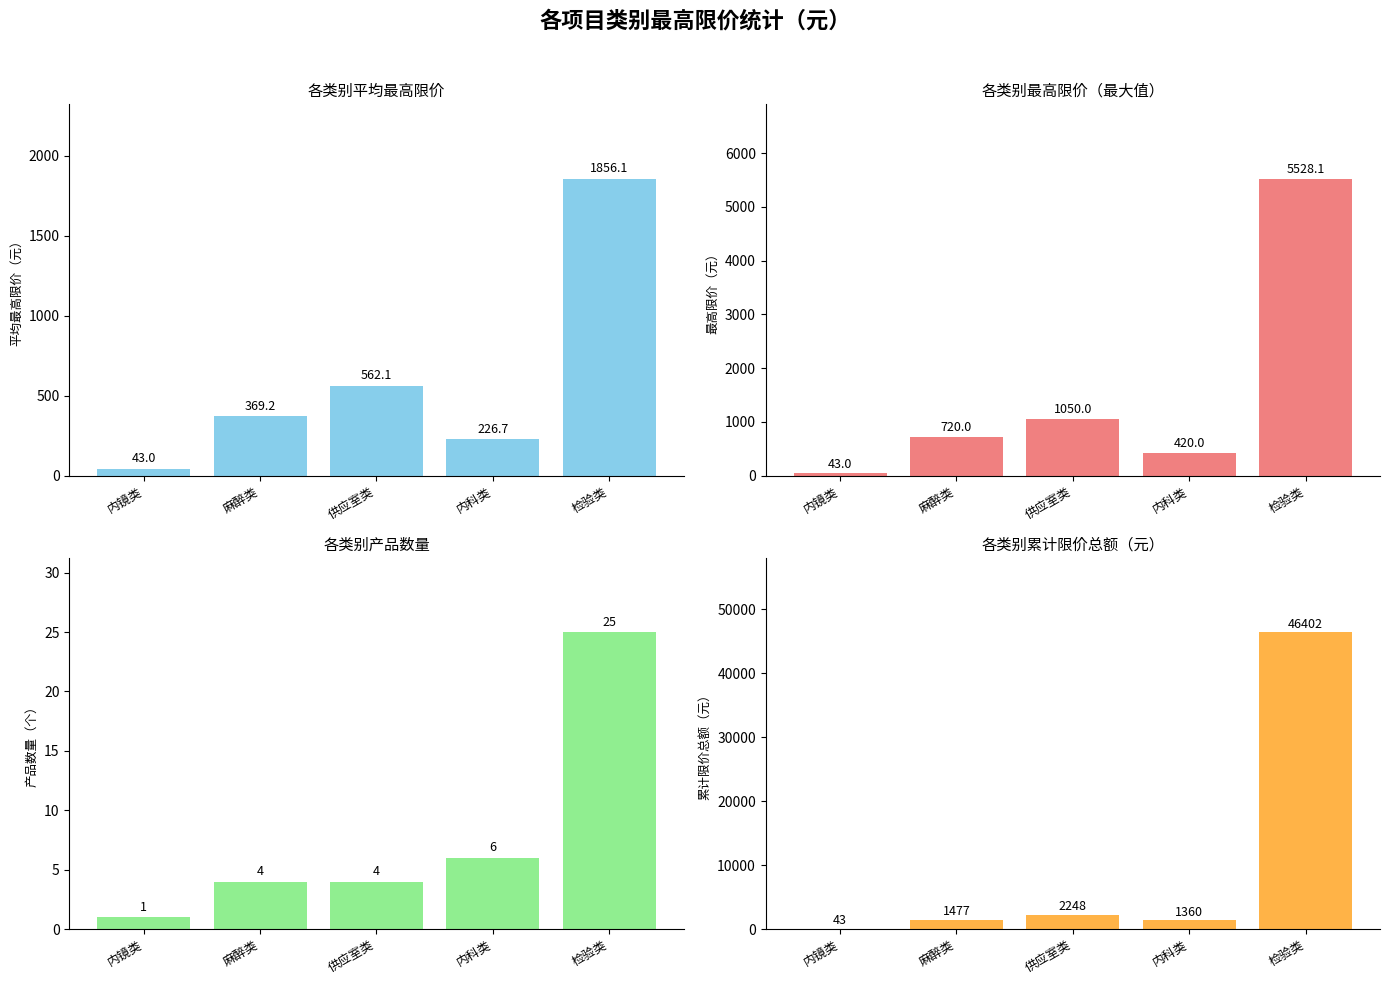

The 产品数量 series shows 6.2 at 麻醉类. True or false?

False